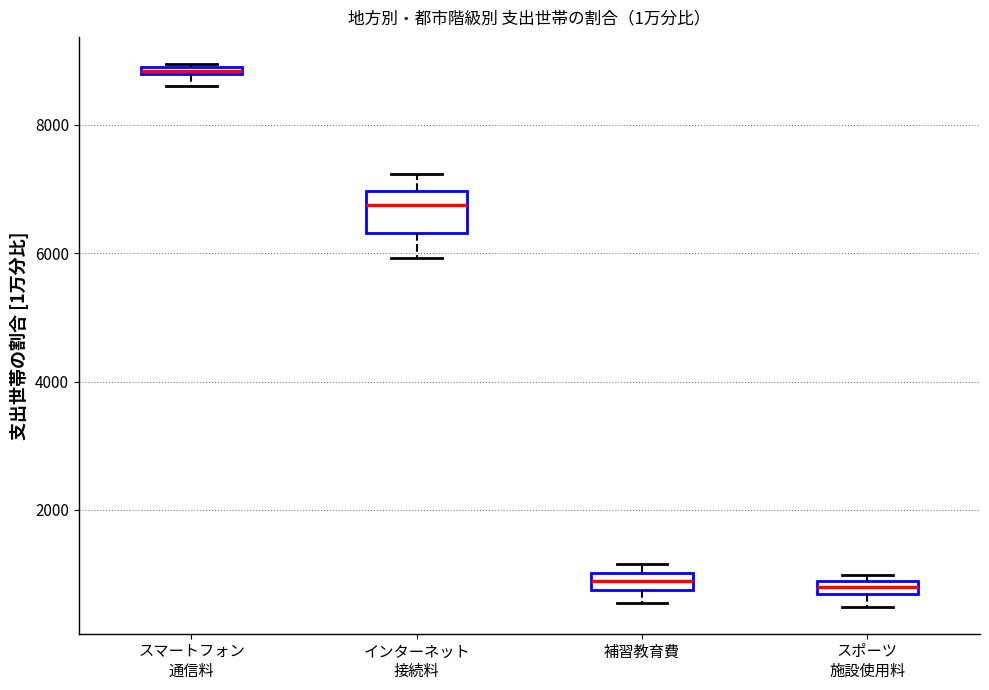

Where is the upper edge of the box for スマートフォン 通信料 on the y-axis? The values are not printed on the chart, so give them approximately, as read against the axis.

9000